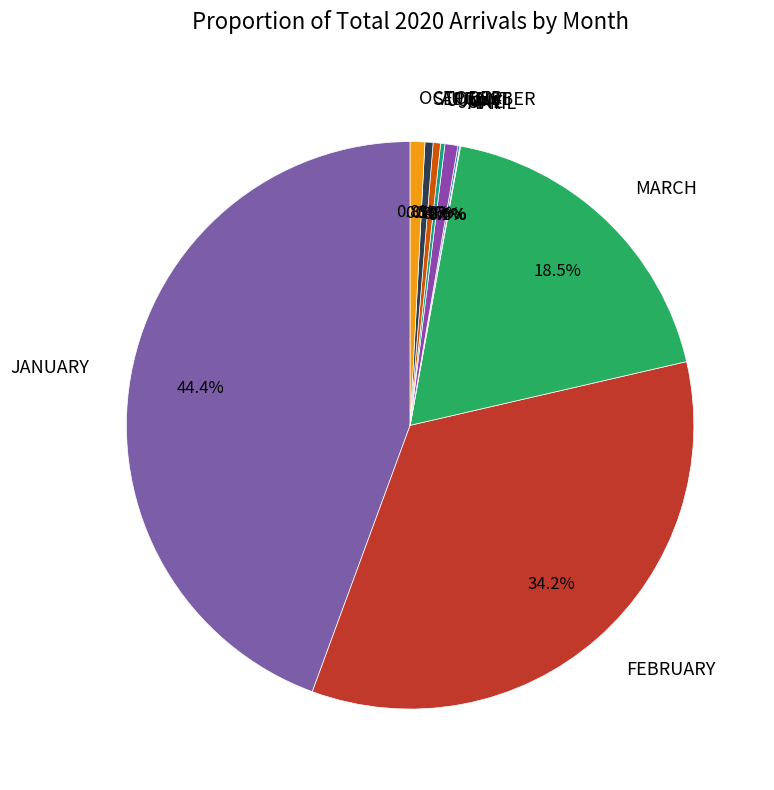

What is the largest slice in the pie chart?

JANUARY